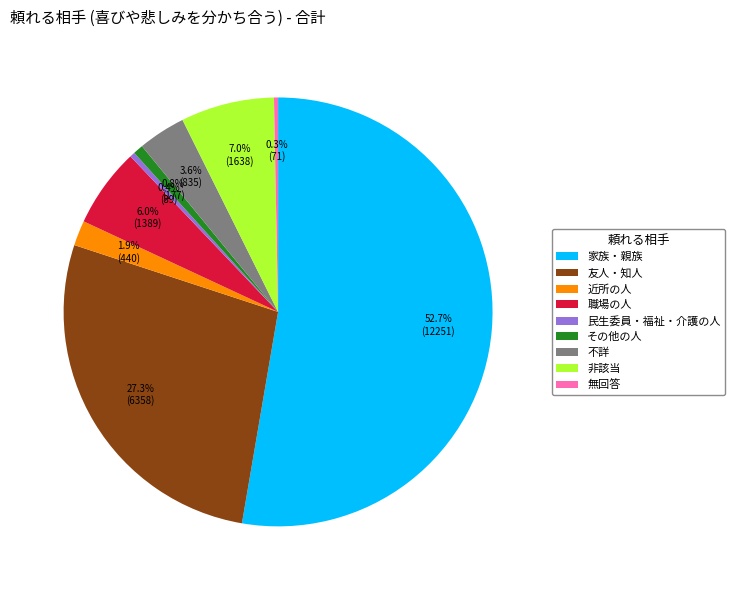

Which category has the biggest portion of the pie?

家族・親族